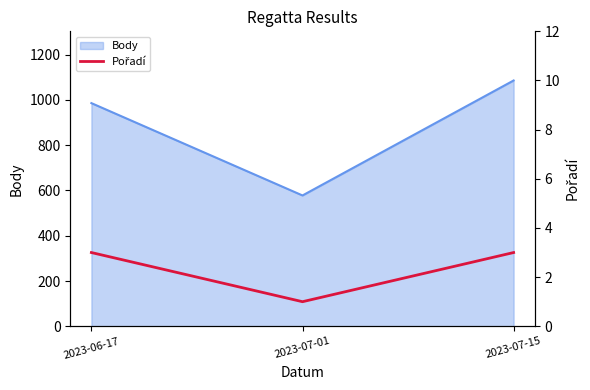

What is the label of the 1st point from the left?

2023-06-17